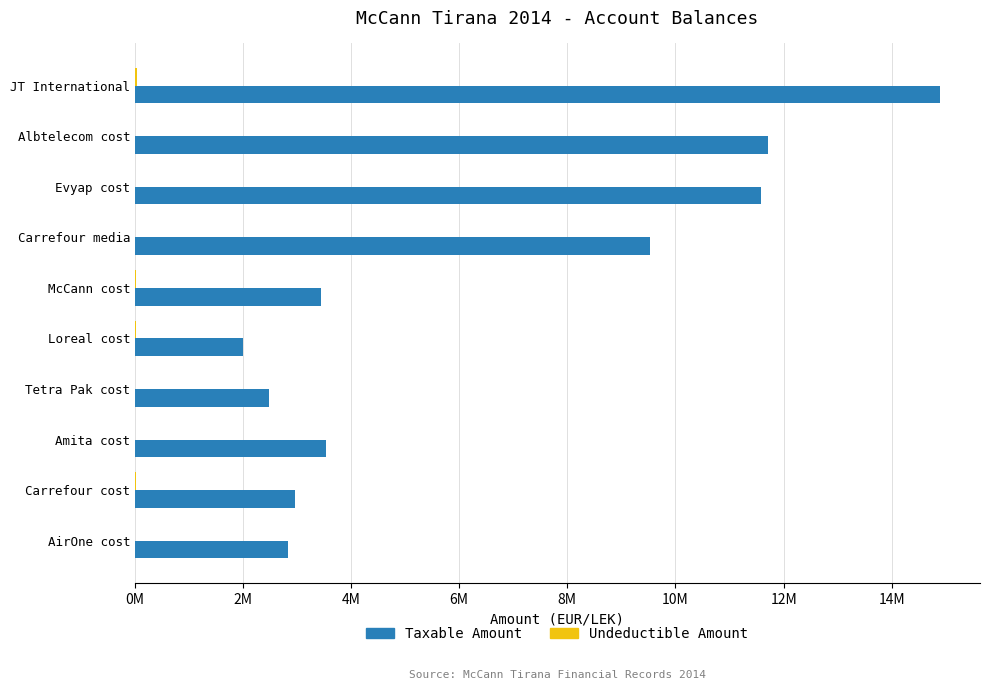

Which category has the highest value across all series?

JT International